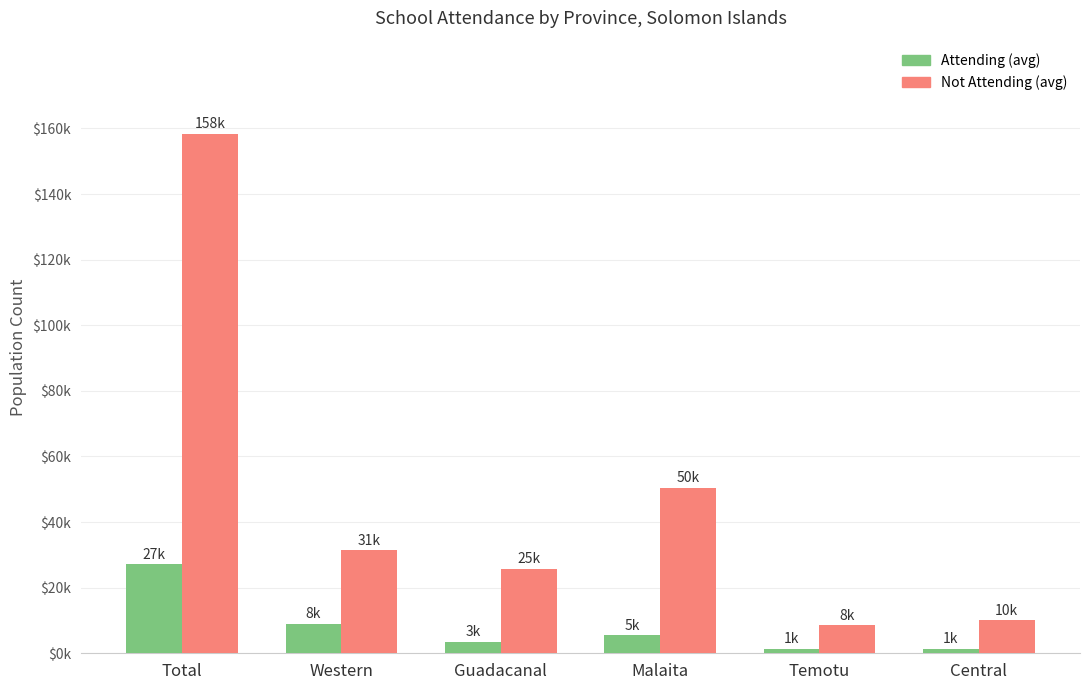

At which category is the sum across all series the highest?

Total